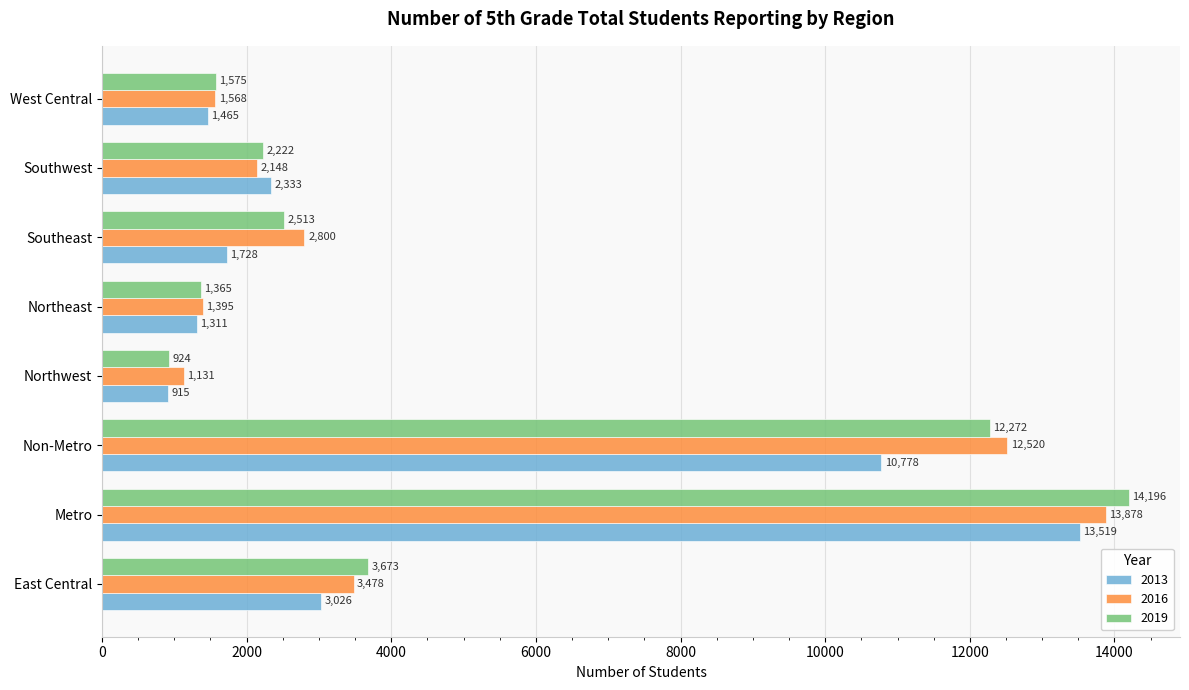

What is the minimum value shown in the chart?

915